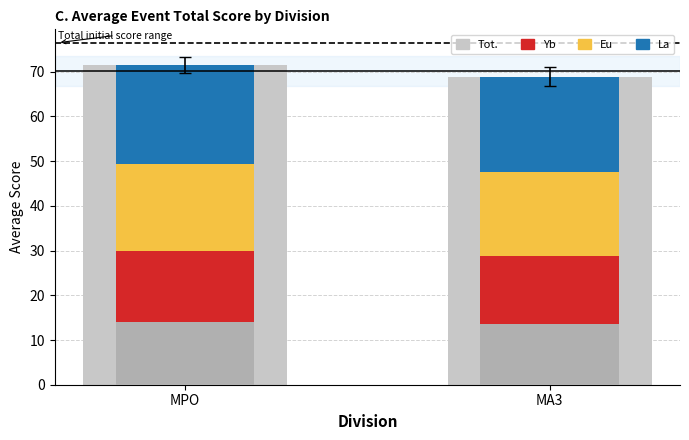

What is the value of the La bar at the 2nd from the left?

21.2